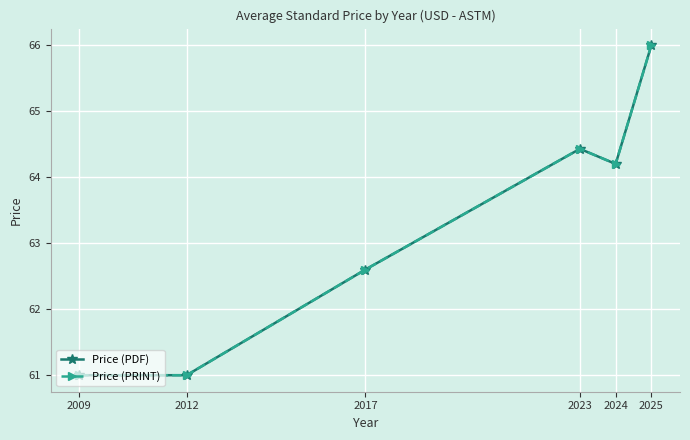

What is the sum of the Price (PDF) values at 2025 and 2024?

130.2